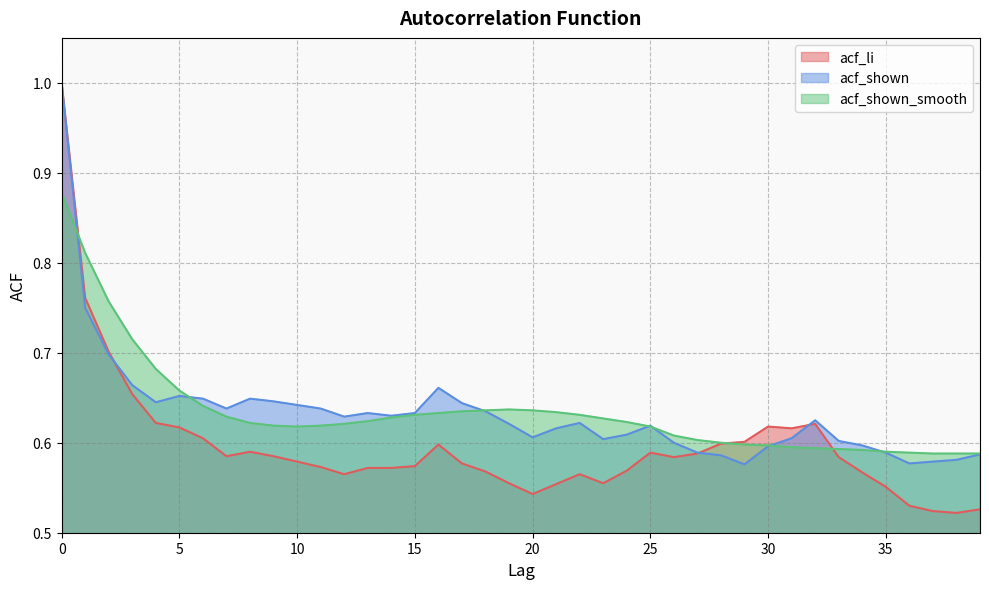

What is the average value of the acf_shown_smooth series?

0.6